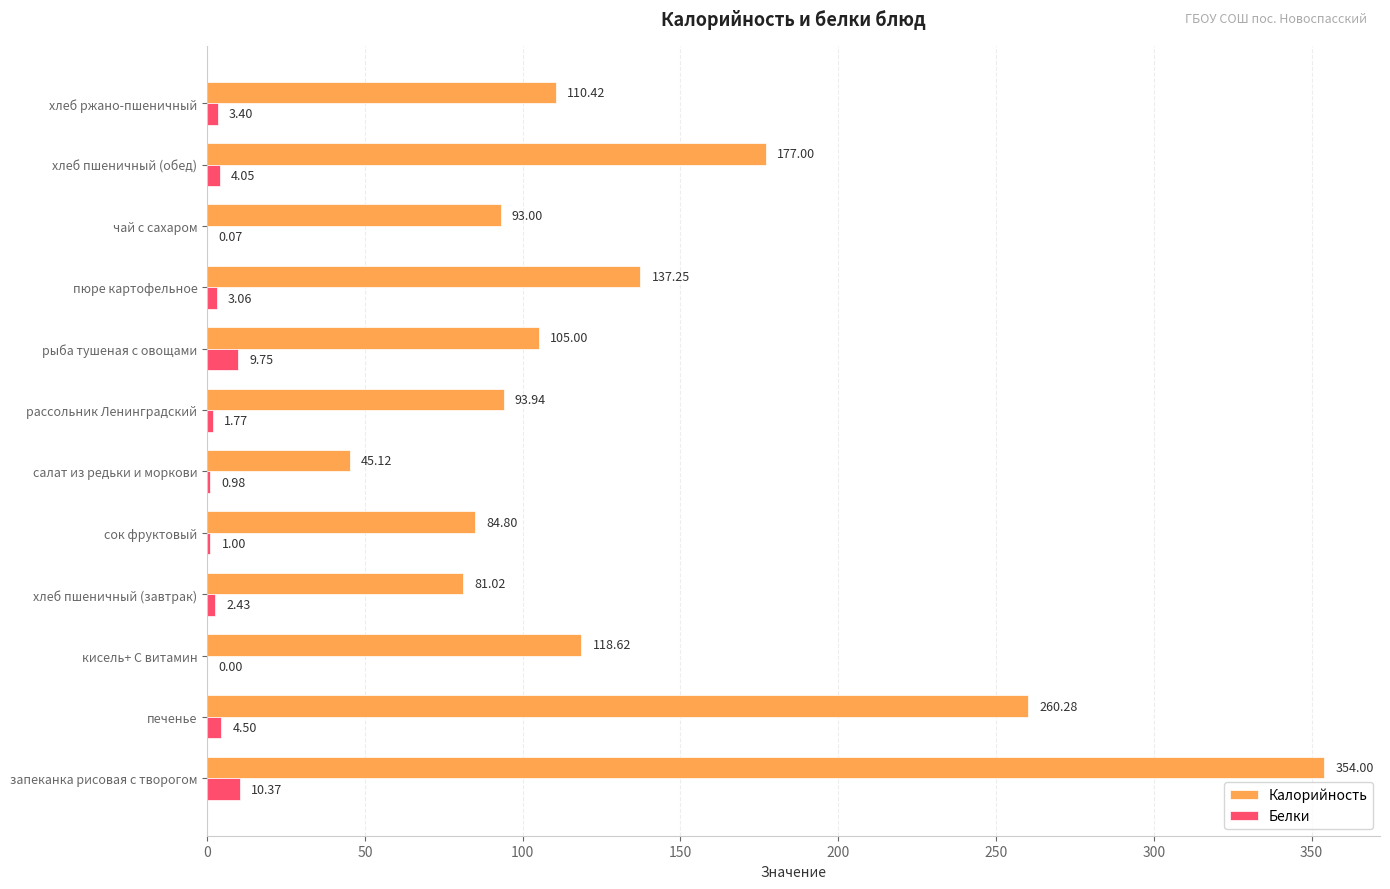

Is the value of Калорийность at рассольник Ленинградский greater than the value of Белки at хлеб ржано-пшеничный?

Yes